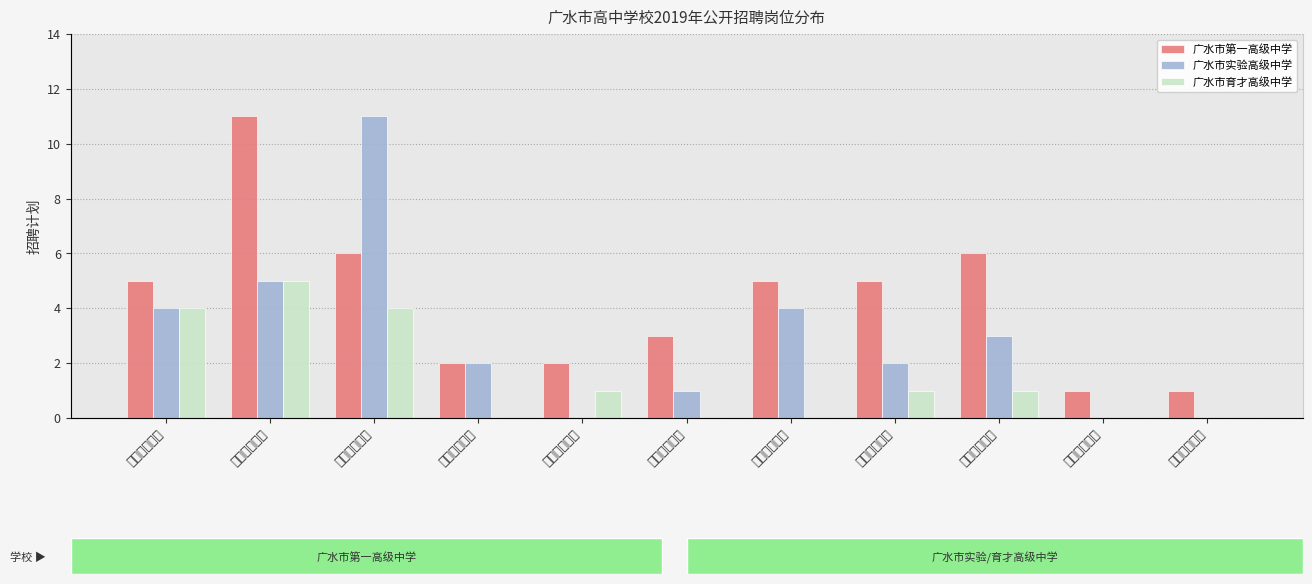

Where is 广水市实验高级中学 nearest to the value 5?

高中数学教师